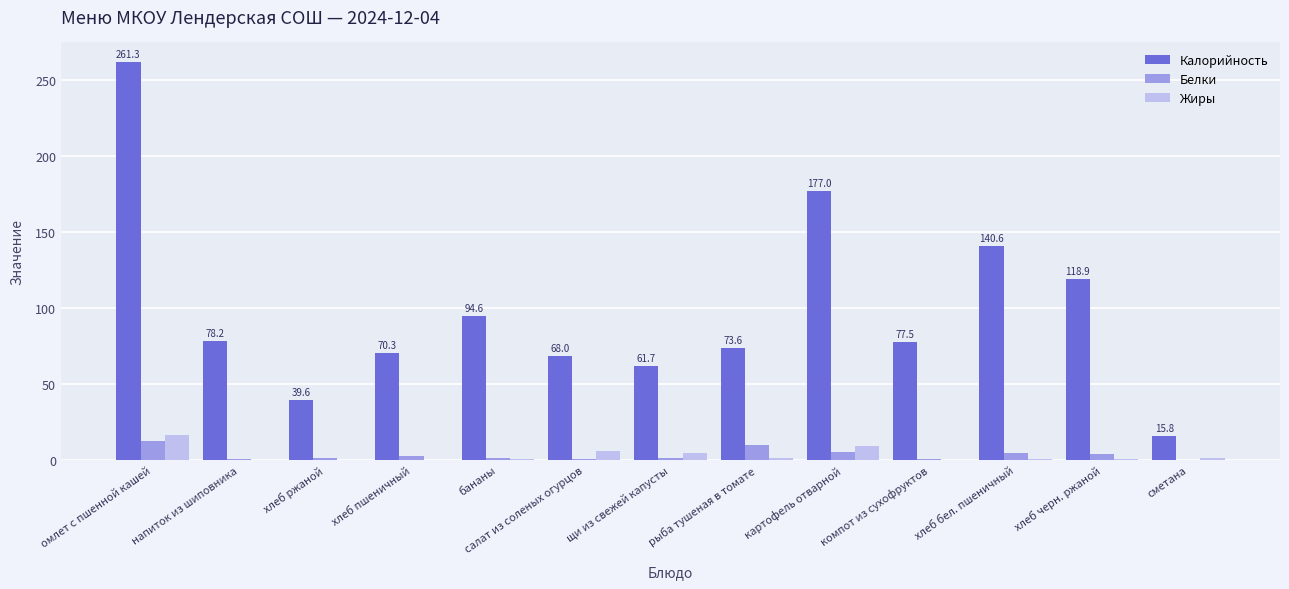

The Калорийность series shows 291.7 at картофель отварной. True or false?

False